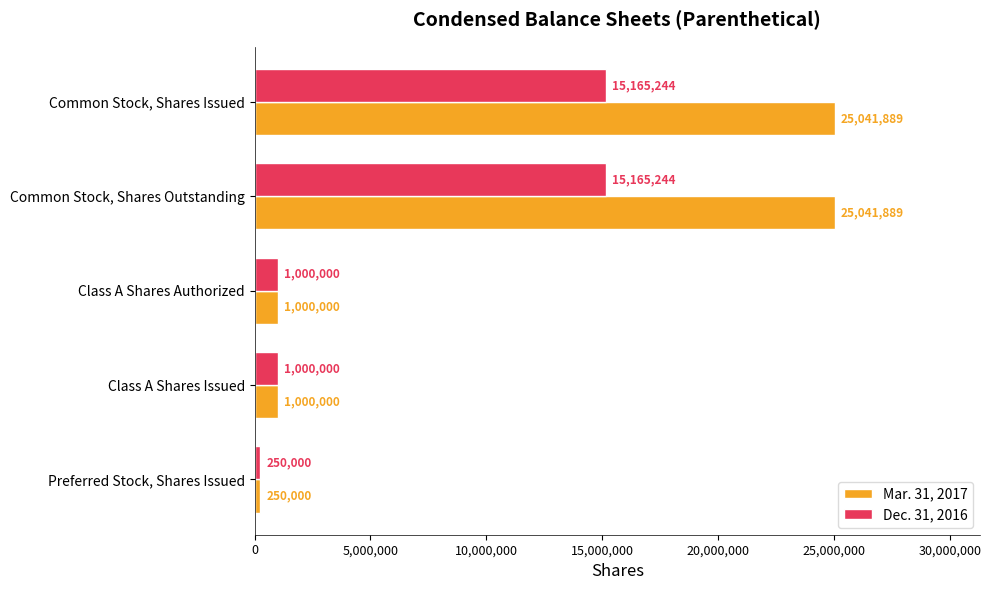

What is the spread (max minus min) of values at Common Stock, Shares Issued?

9876645